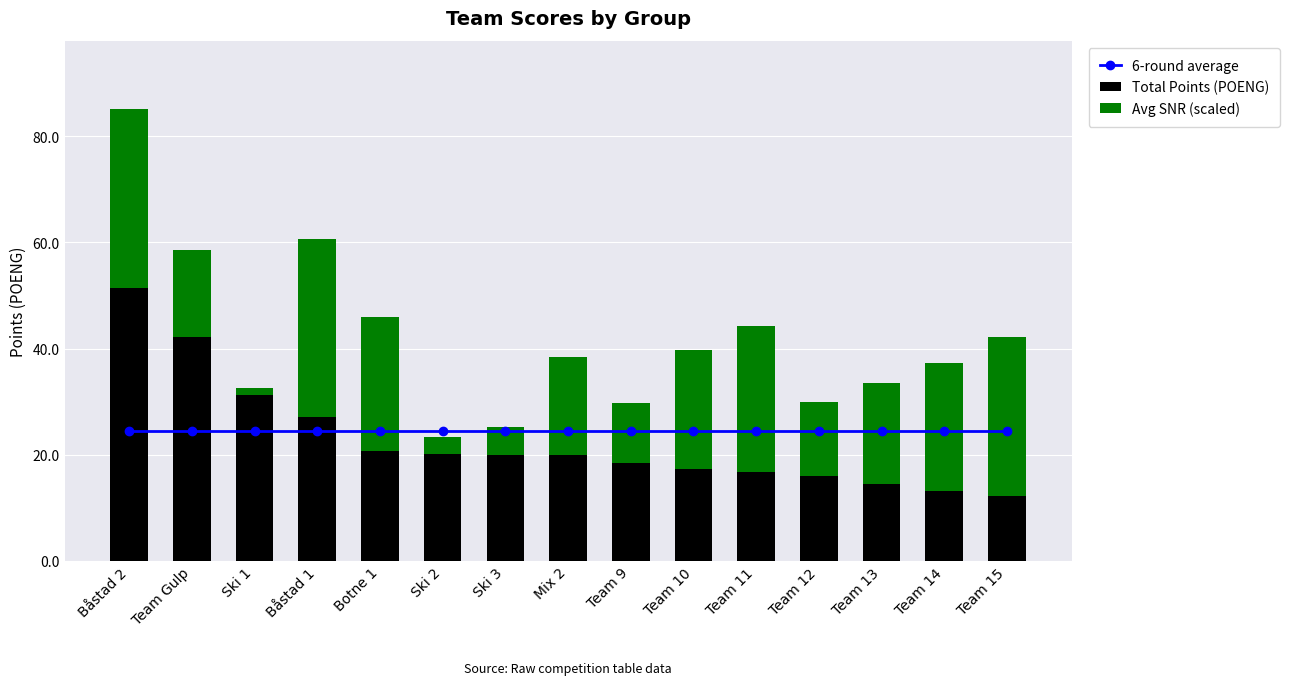

At Ski 3, list the series in order from smallest to largest.

Avg SNR (scaled), Total Points (POENG), 6-round average